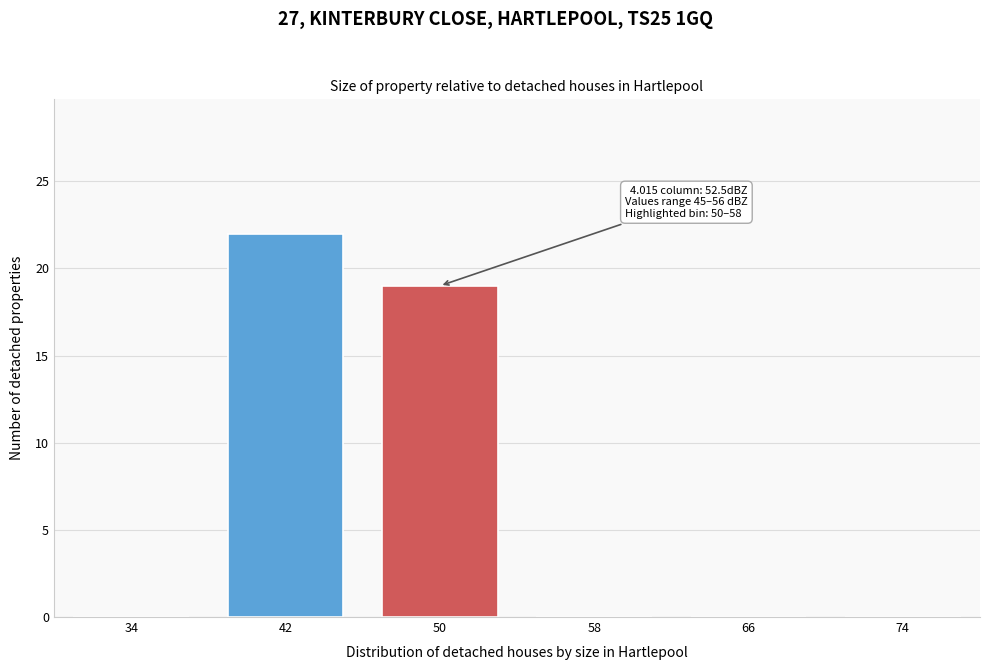

Reading left to right, list all the values displayed in this chart.

34=0	42=22	50=19	58=0	66=0	74=0